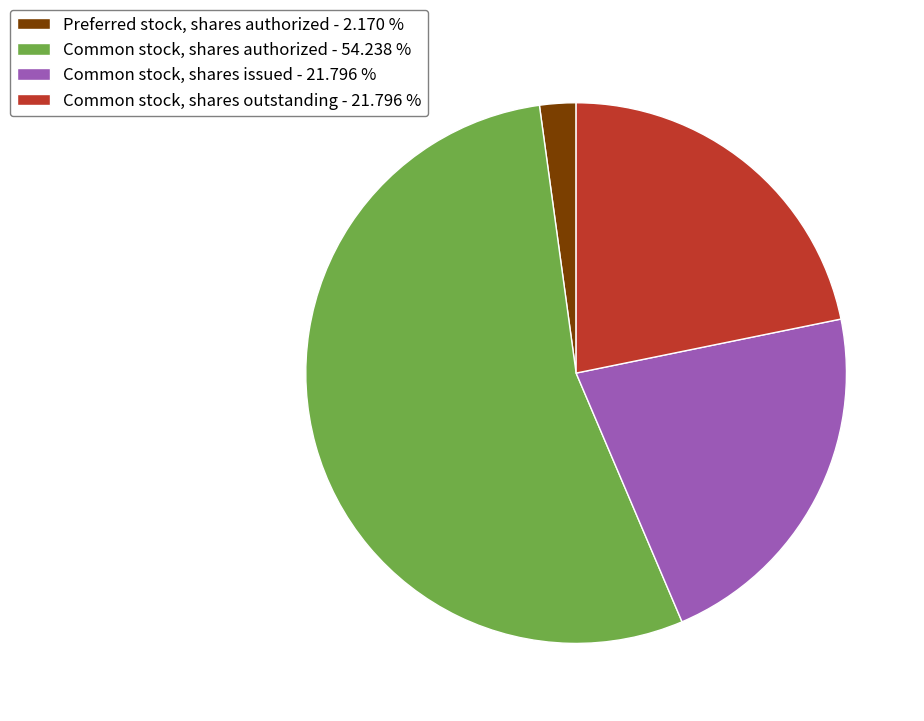

Which category has the smallest portion of the pie?

Preferred stock, shares authorized - 2.170 %